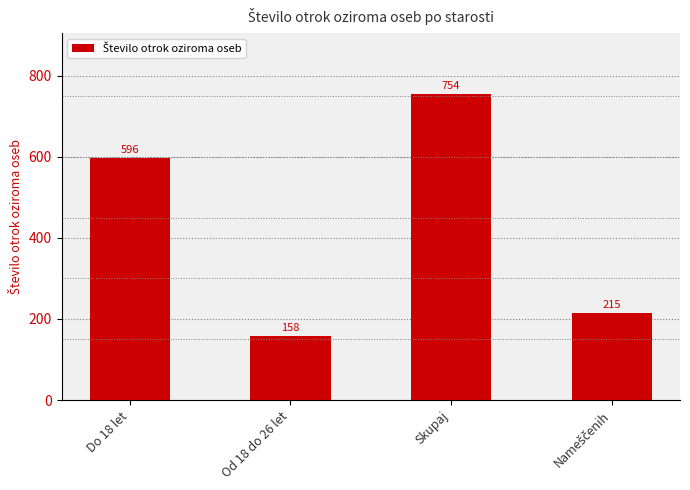

What is the difference between the maximum and minimum values?

596